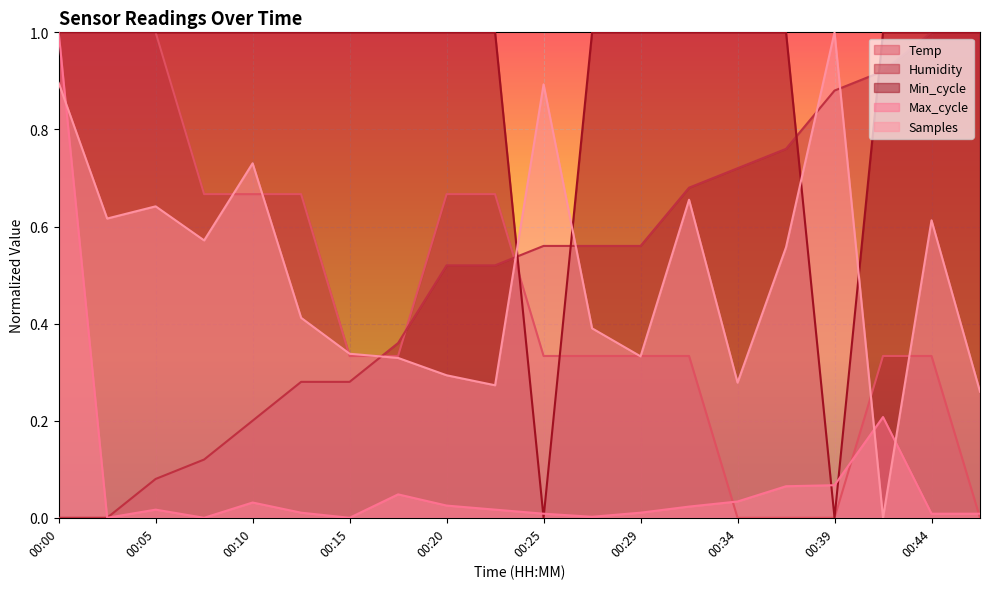

Where do Samples and Humidity first cross each other?

00:15 and 00:17